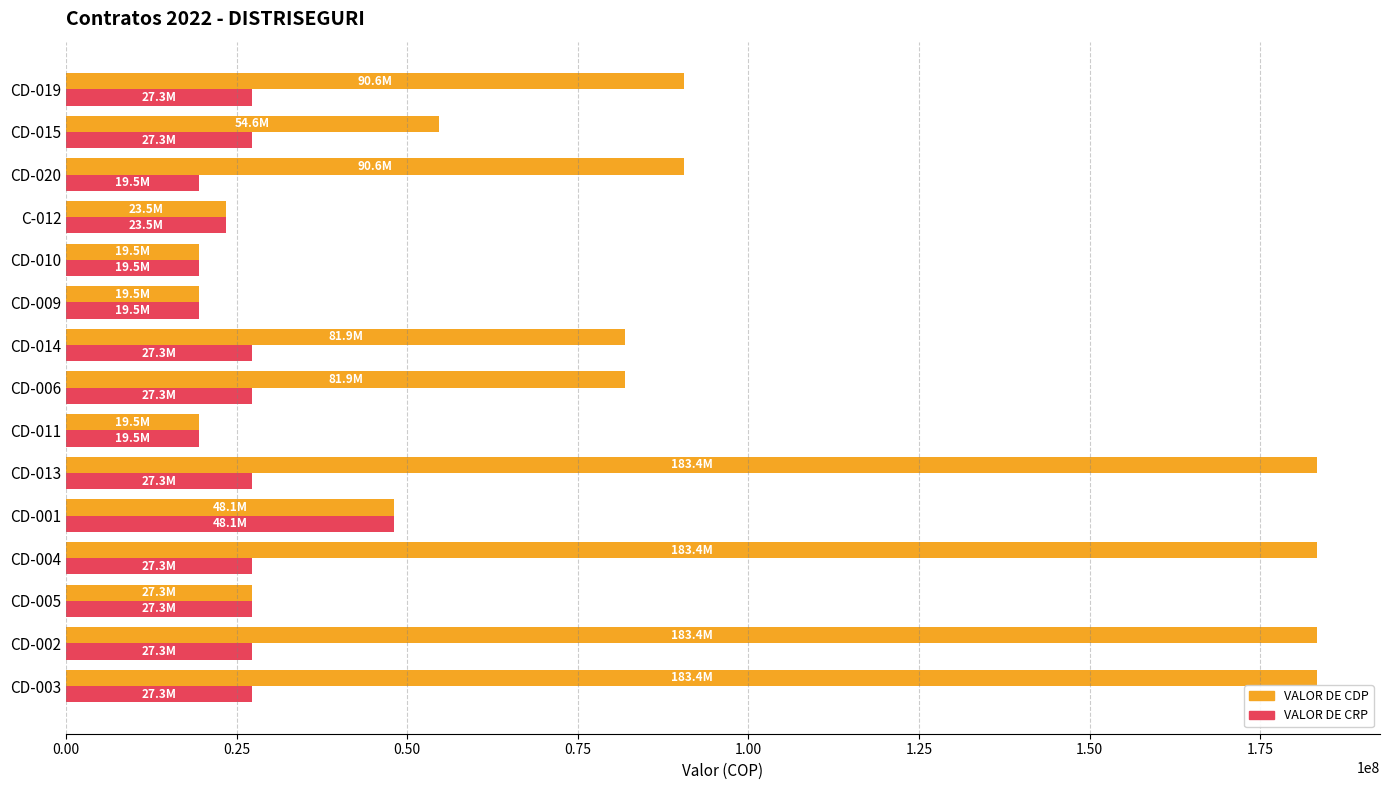

What is the maximum value for VALOR DE CRP?

48061530